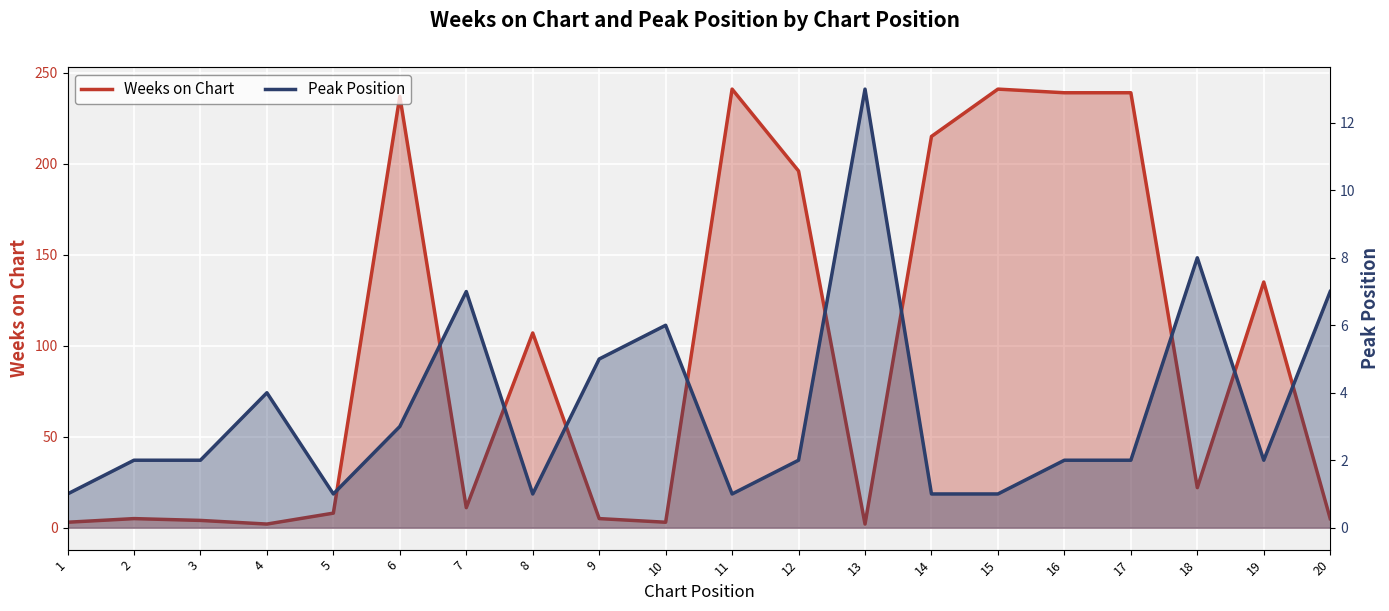

True or false: Peak Position has a value of 7 at 20.

True